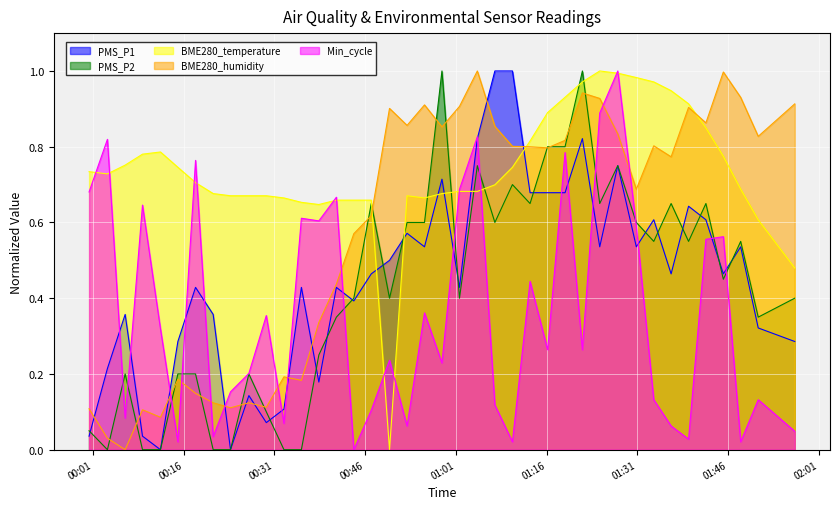

Which series has the largest range (max minus min)?

PMS_P1